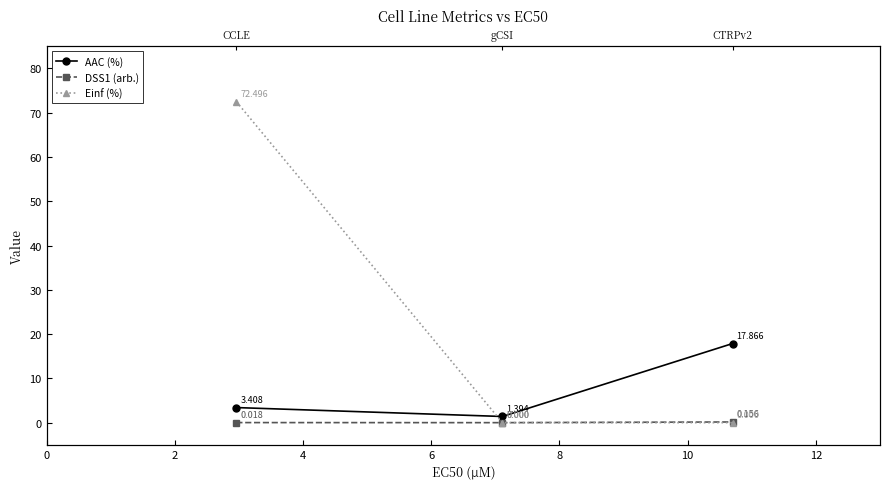

What are all the series names shown in the legend?

AAC (%), DSS1 (arb.), Einf (%)